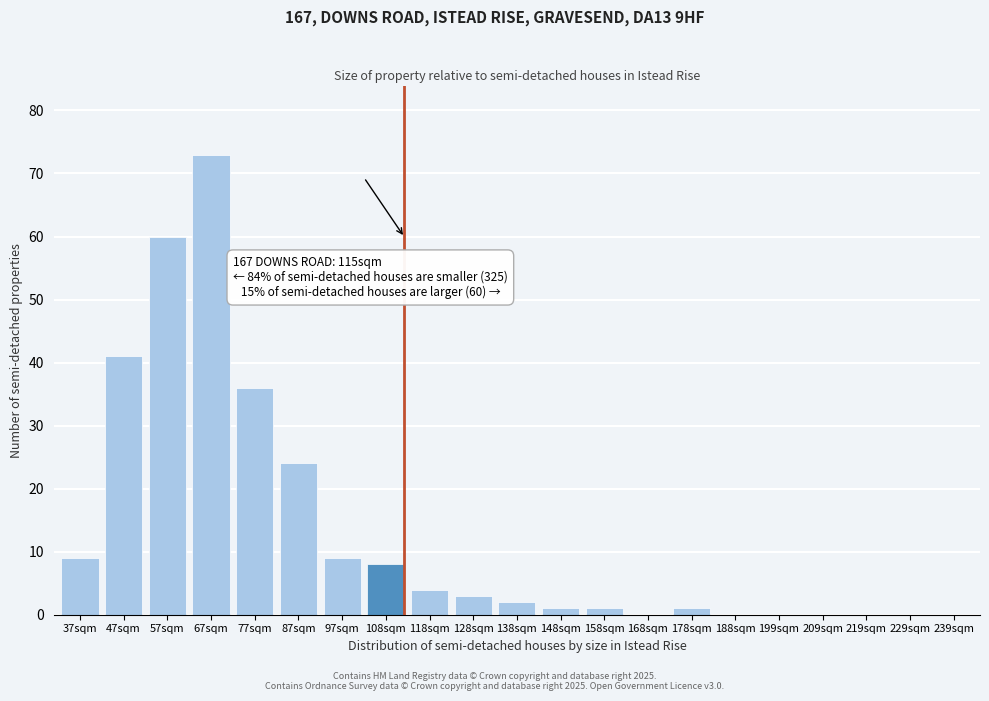

Reading right to left, what are all the values shown in this chart?

239sqm=0	229sqm=0	219sqm=0	209sqm=0	199sqm=0	188sqm=0	178sqm=1	168sqm=0	158sqm=1	148sqm=1	138sqm=2	128sqm=3	118sqm=4	108sqm=8	97sqm=9	87sqm=24	77sqm=36	67sqm=73	57sqm=60	47sqm=41	37sqm=9